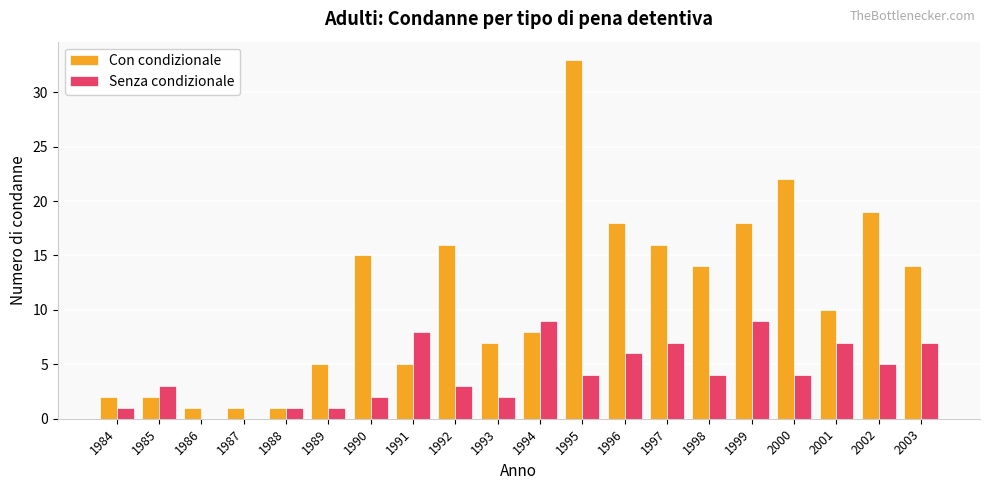

Are the bars grouped side by side (vs. stacked)?

Yes